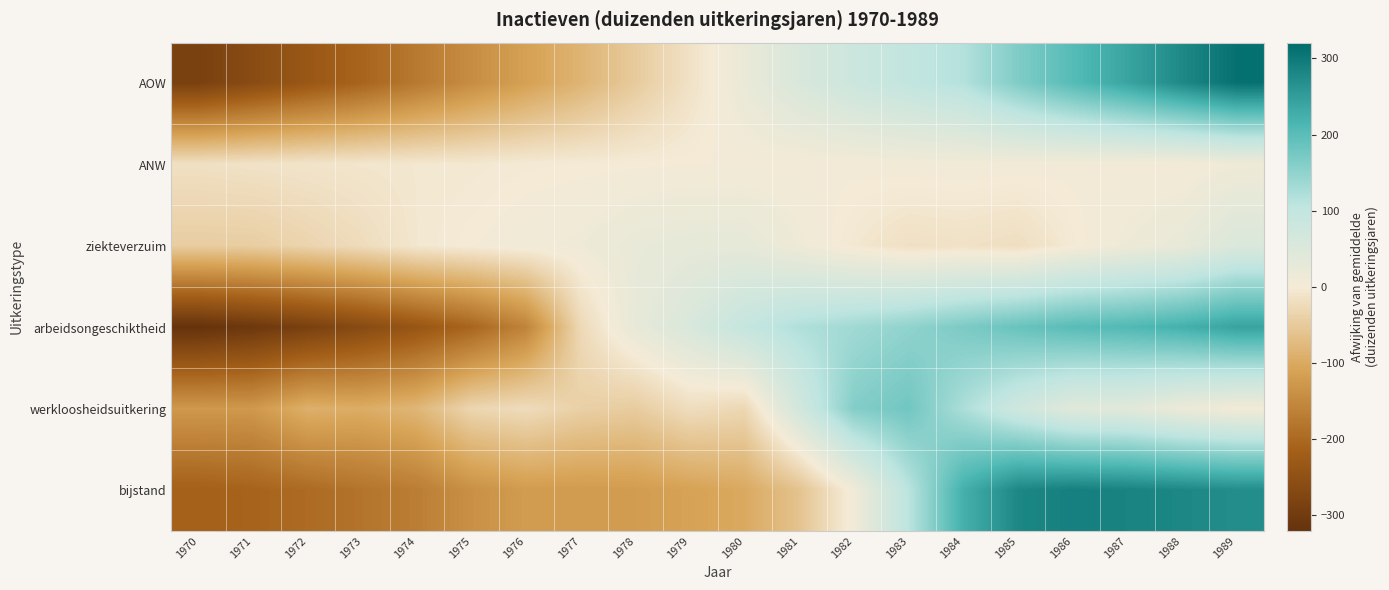

Which series has the largest range (max minus min)?

AOW